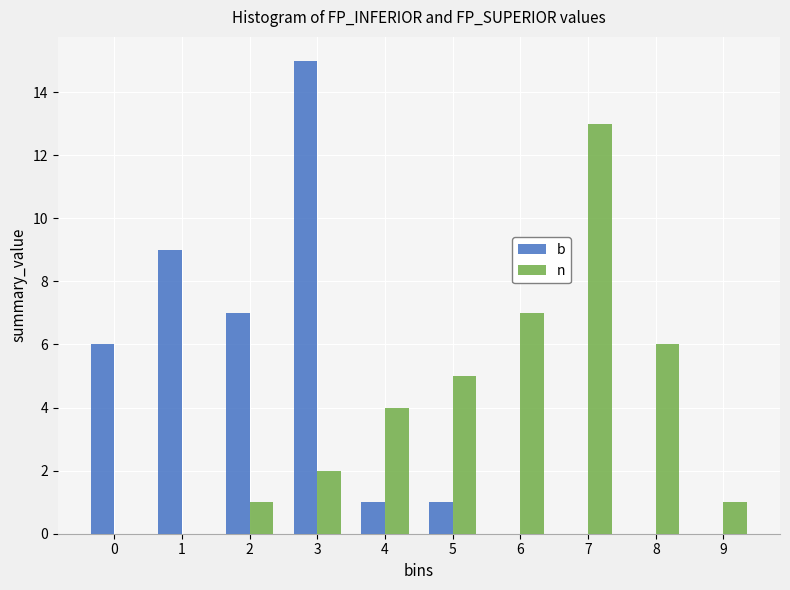

Reading left to right, list all the values displayed in this chart.

b: 0=6	1=9	2=7	3=15	4=1	5=1	6=0	7=0	8=0	9=0
n: 0=0	1=0	2=1	3=2	4=4	5=5	6=7	7=13	8=6	9=1